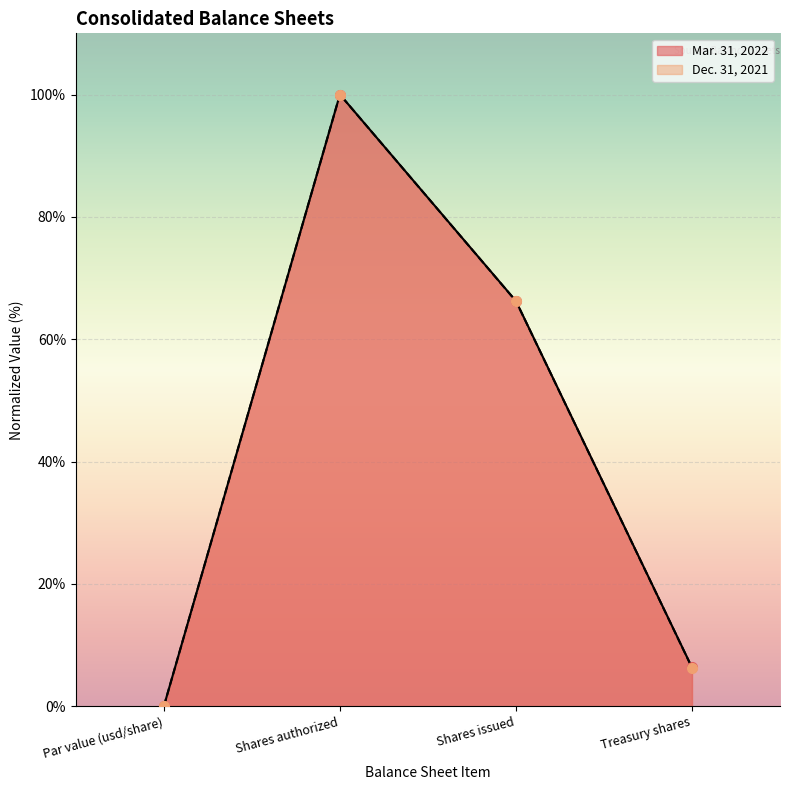

Which category has the highest value across all series?

Shares authorized